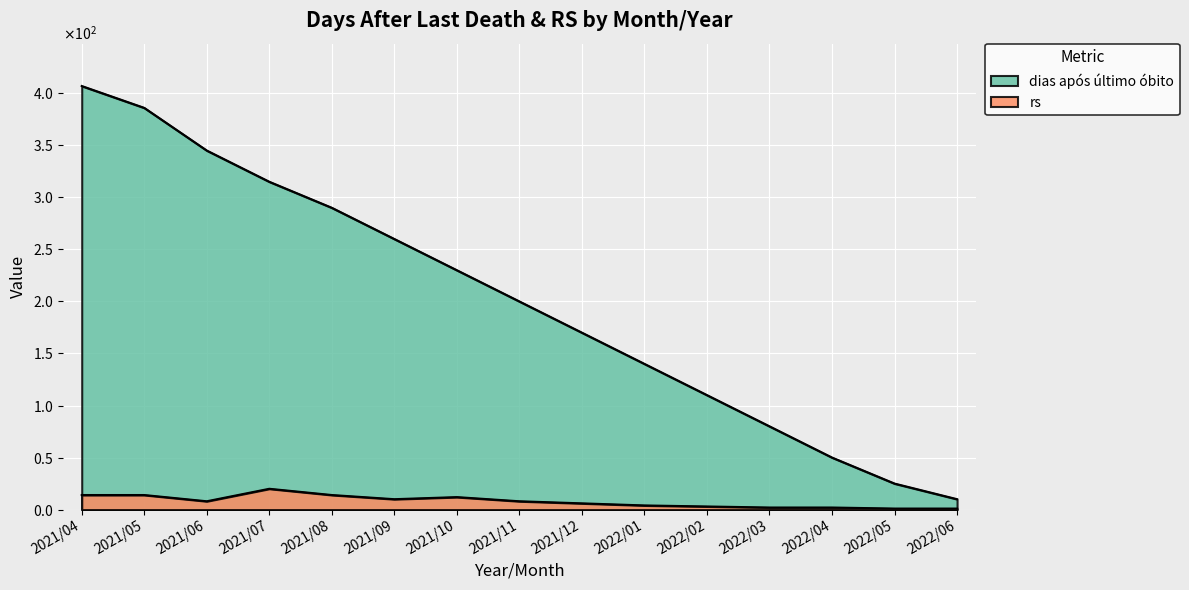

What is the label of the 11th point from the left?

2022/02